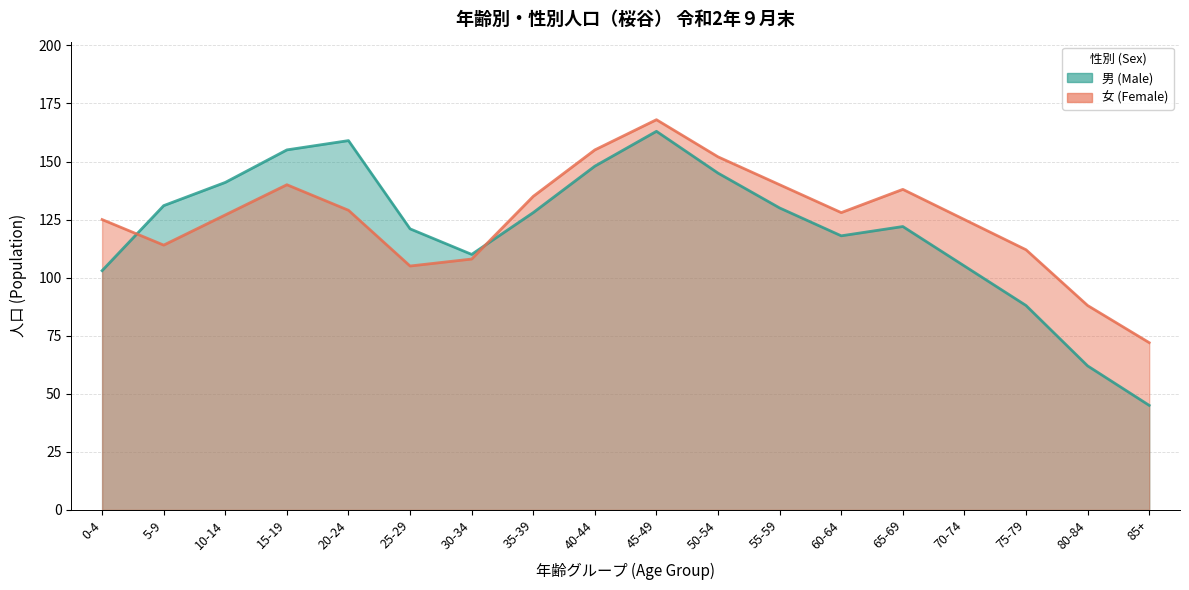

Which category has the highest value in the 男 (Male) series?

45-49